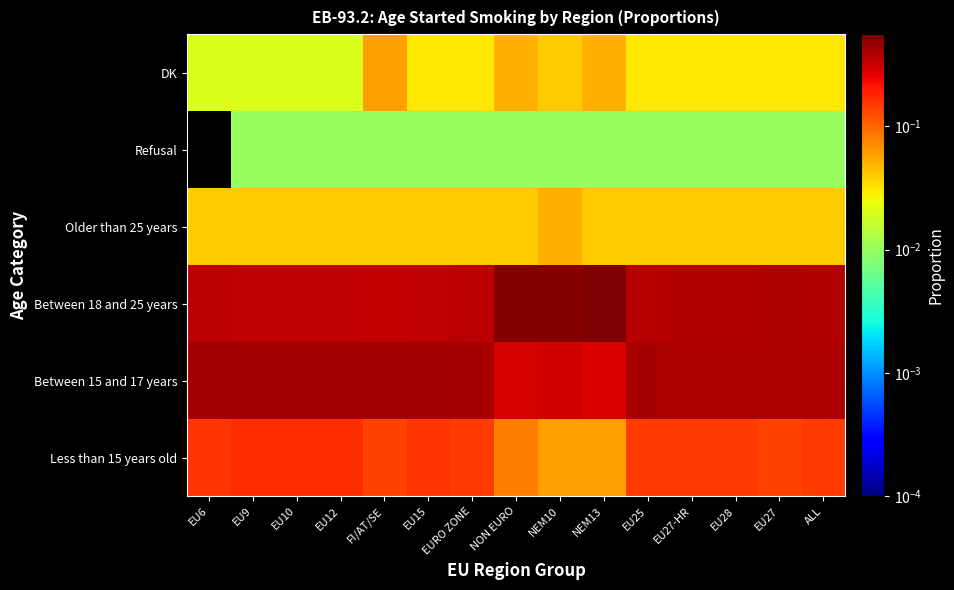

Which label corresponds to the largest value in the chart?

NEM13